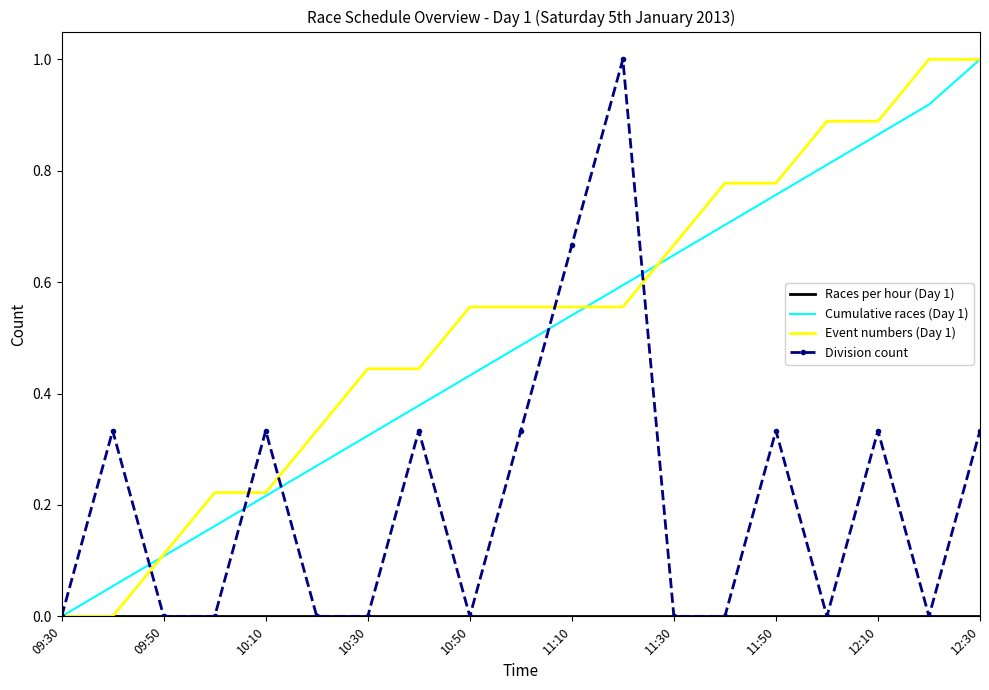

What is the maximum value shown in the chart?

1.0